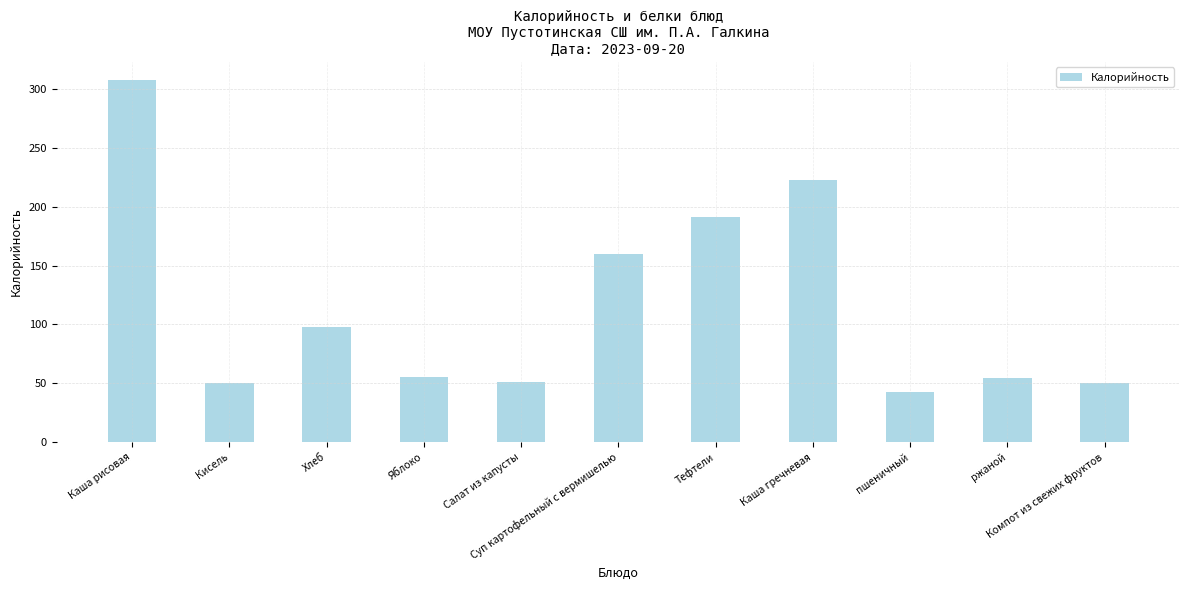

What is the label of the 4th bar from the right?

Каша гречневая